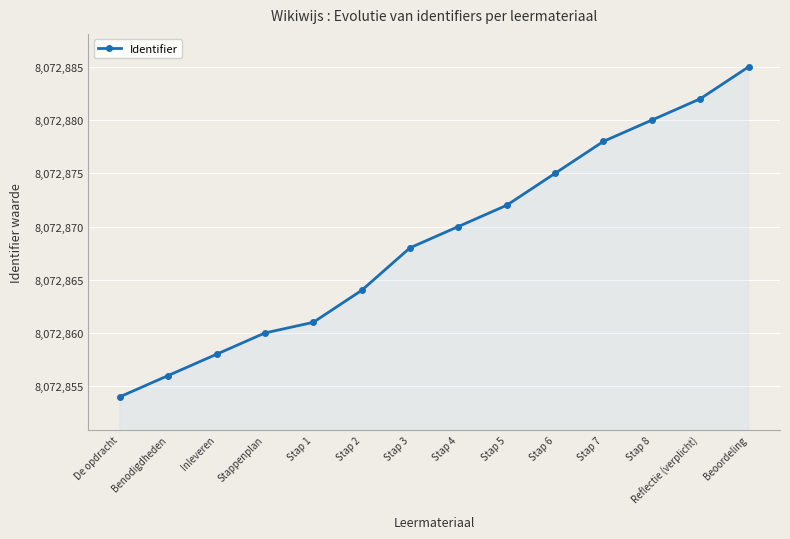

Is it true that the value at Stap 5 is 8072872?

True